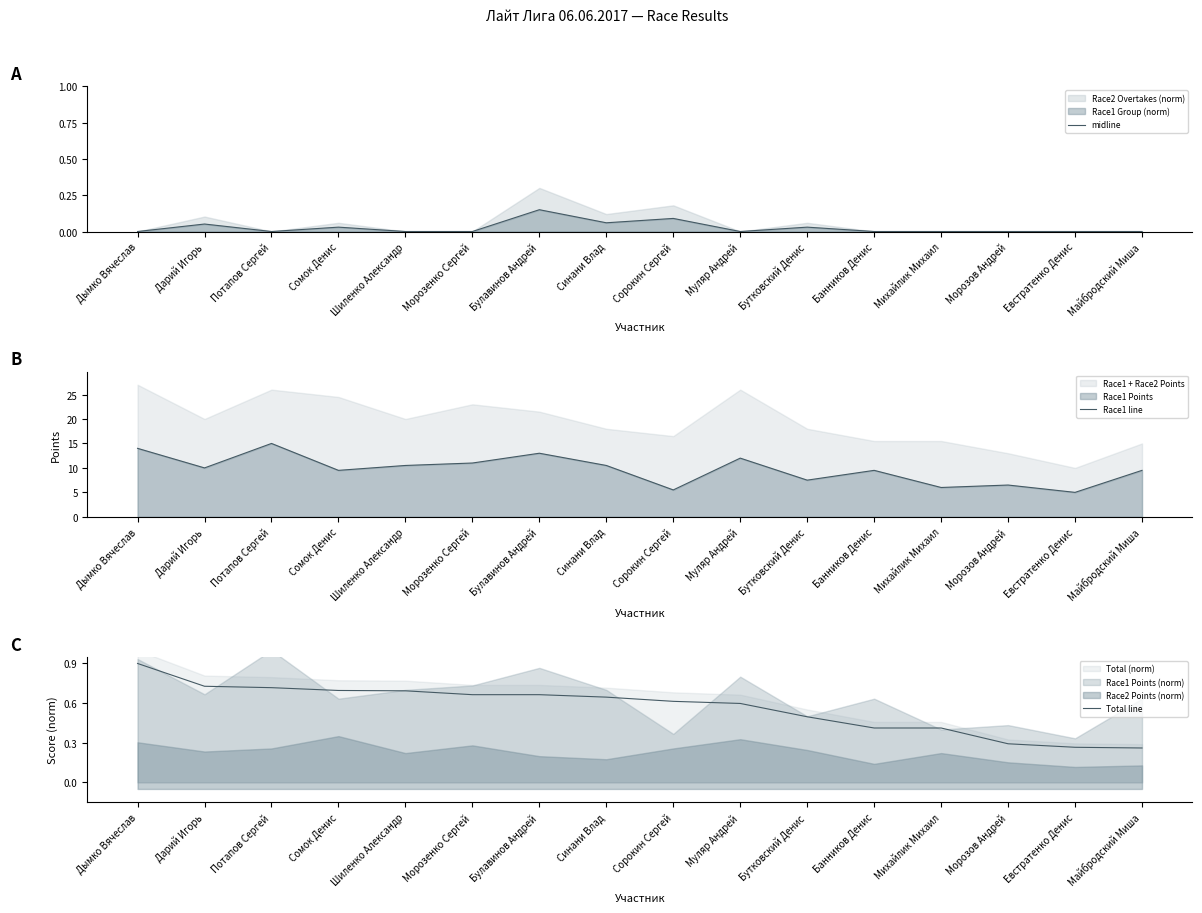

What is the total value across all series at Банников Денис?

9.9